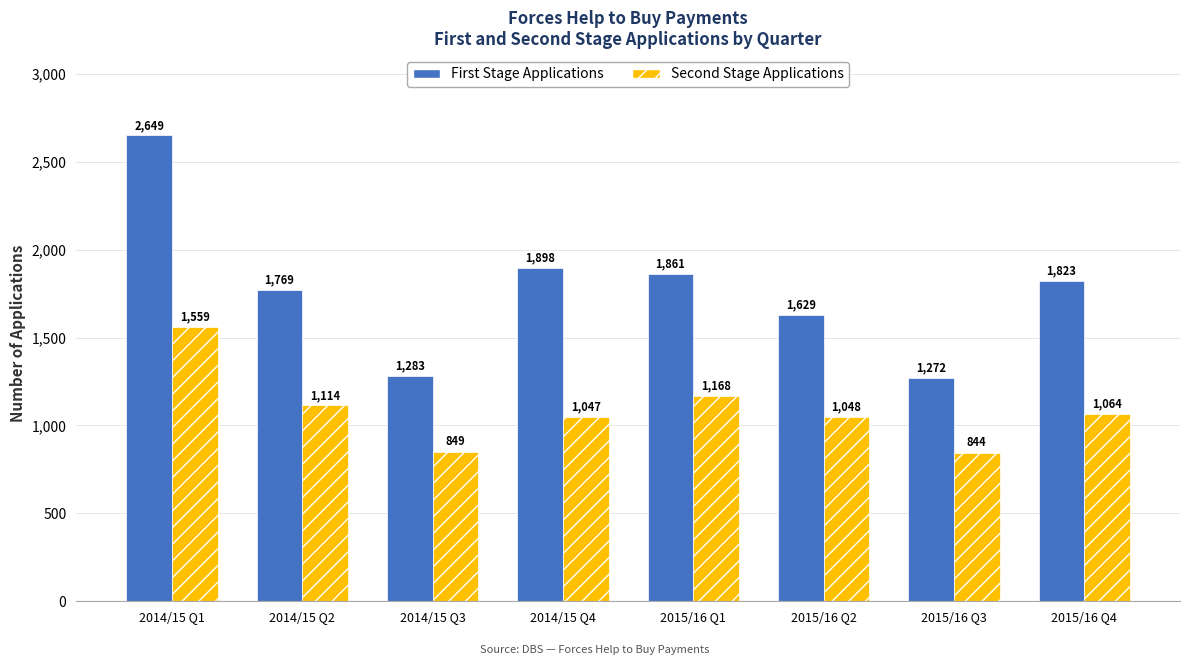

What position from the left is 2015/16 Q1?

5